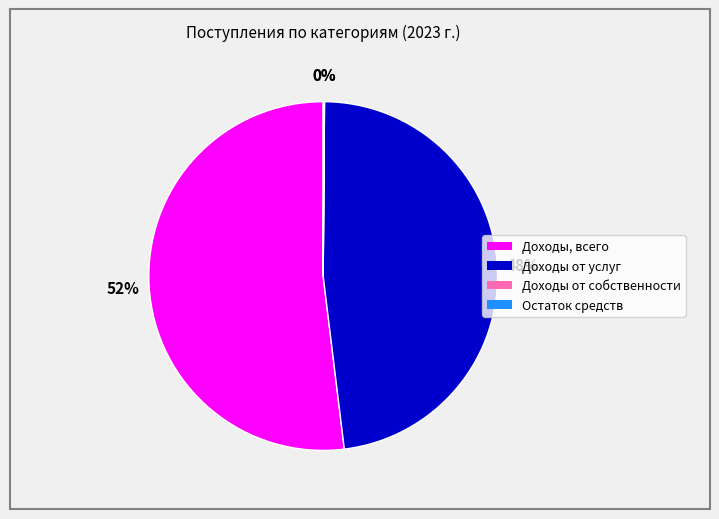

To the nearest percent, what is the average slice percentage?

25%